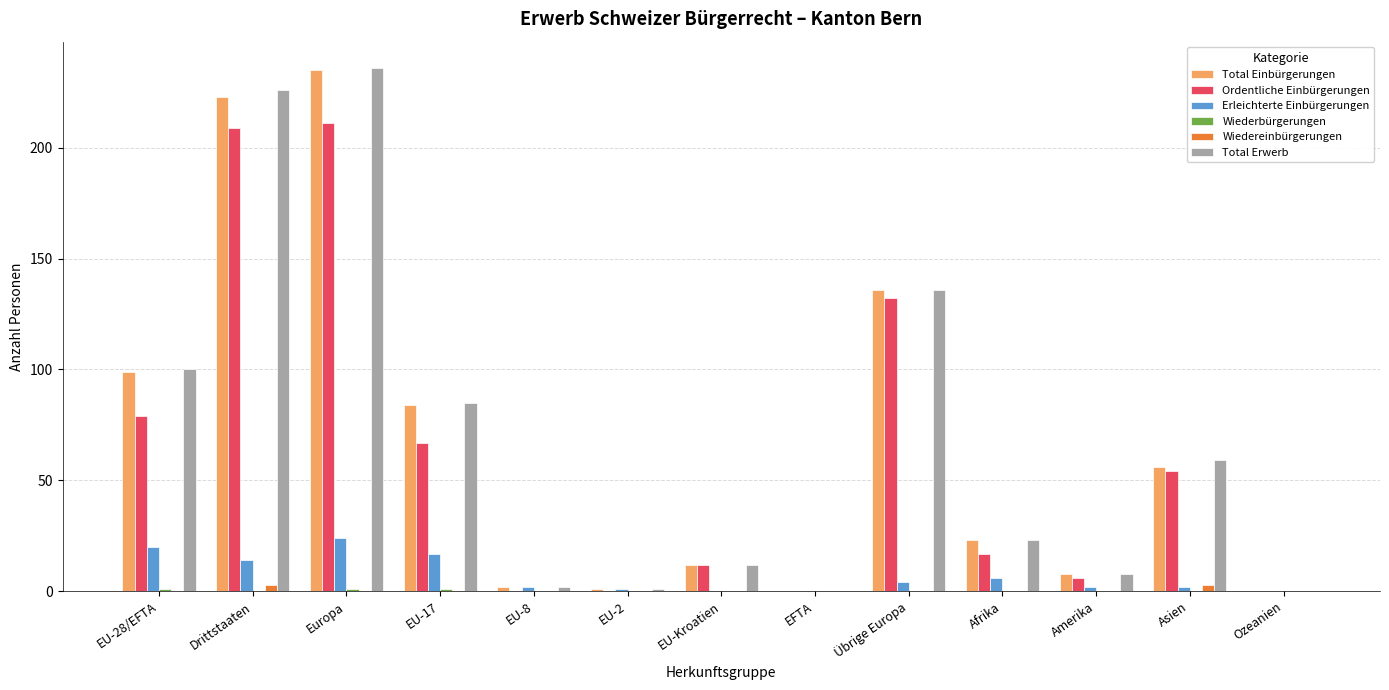

What is the sum of all Wiedereinbürgerungen values?

6